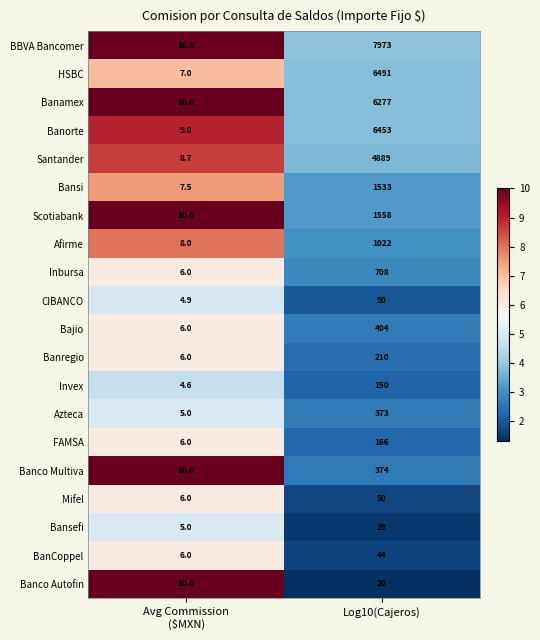

How many values in the FAMSA series are below 166?

1